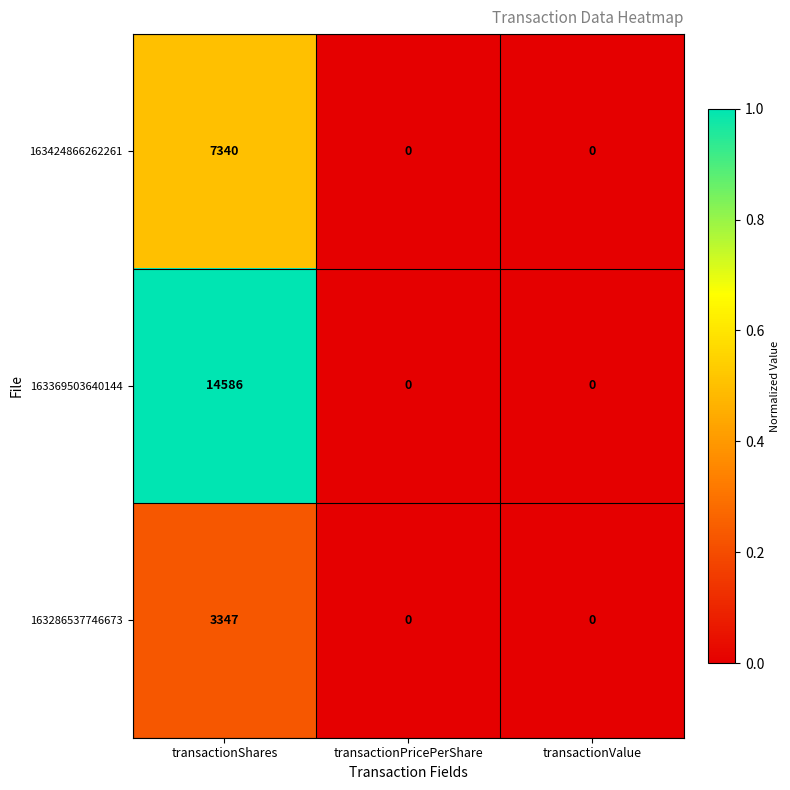

What is the difference between the highest and lowest values at transactionShares?

11239